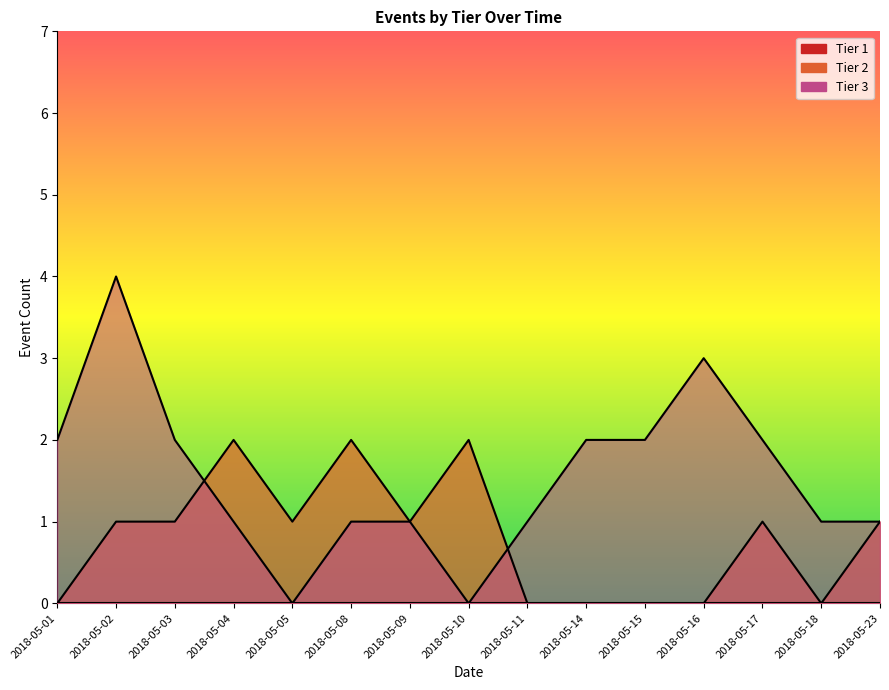

True or false: Tier 2 and Tier 1 intersect in this chart.

False